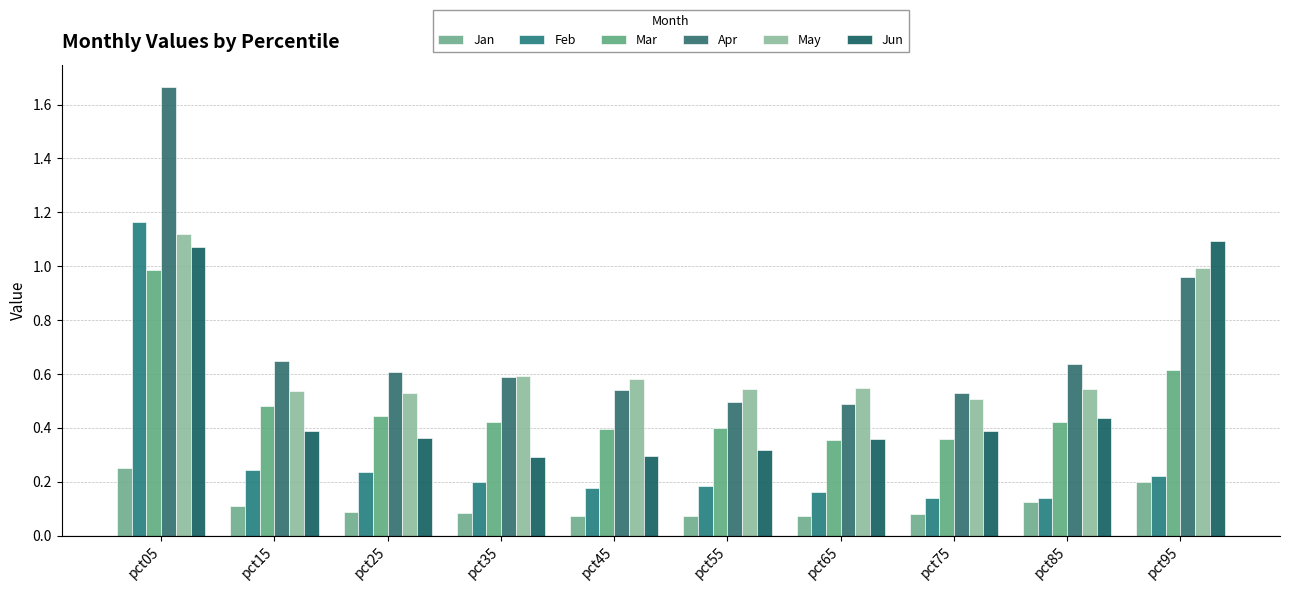

What is the value of the Feb bar at the 2nd from the left?

0.2